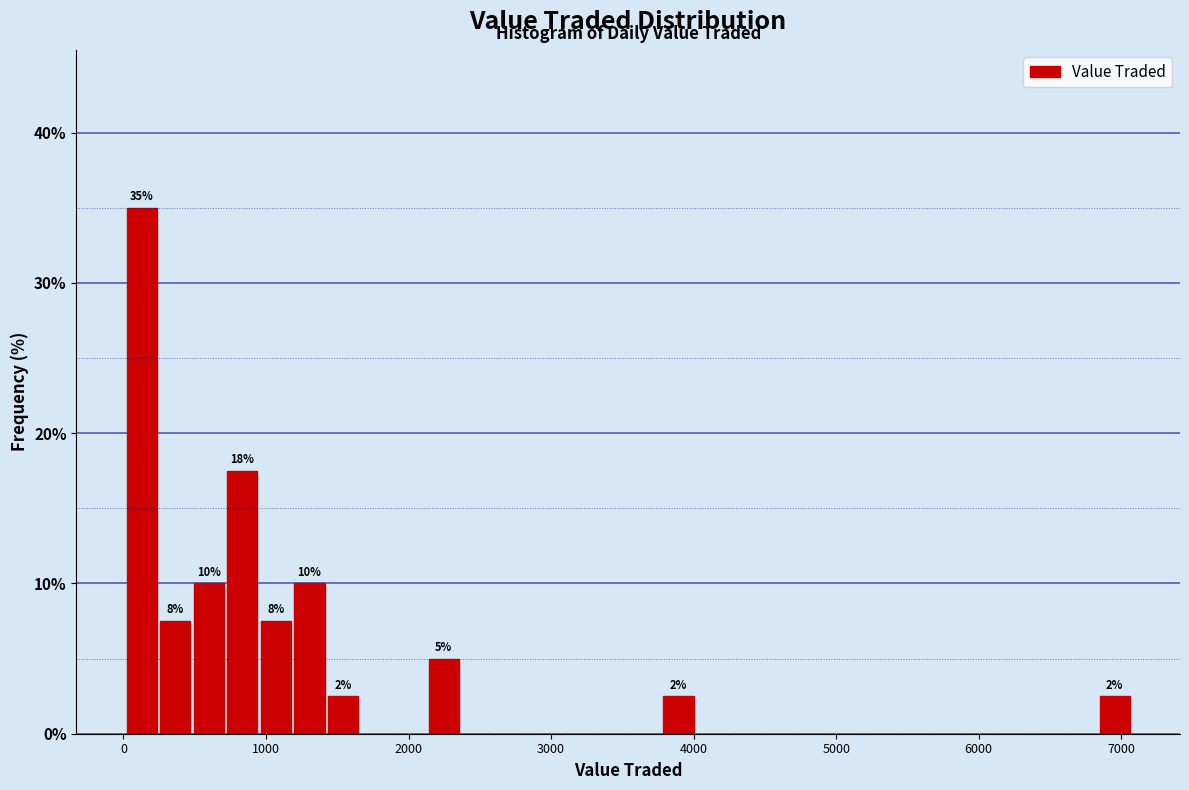

Read against the x-axis, roughly where is the centre of the tallest bar?

100